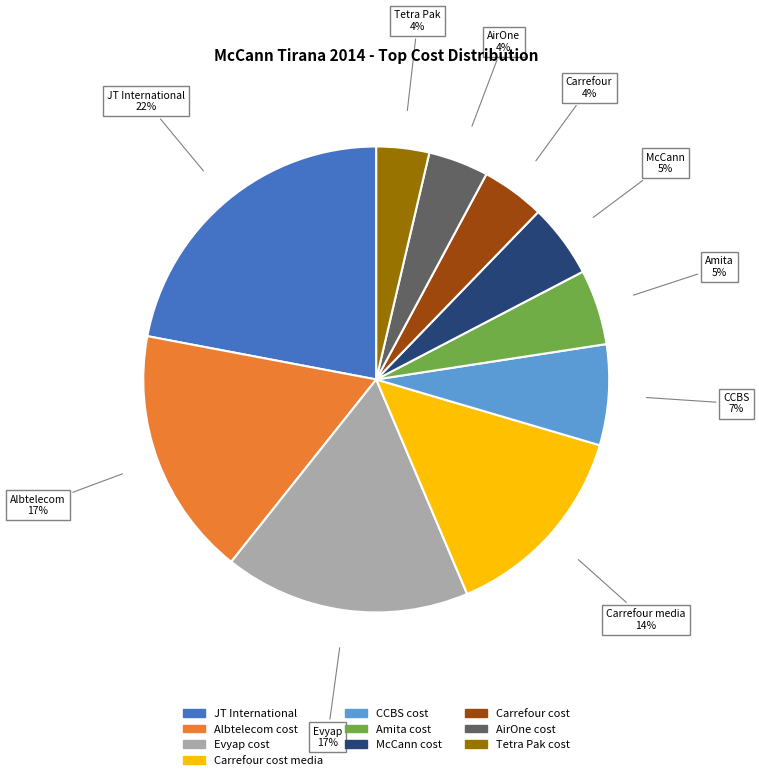

To the nearest percent, what is the average slice percentage?

10%